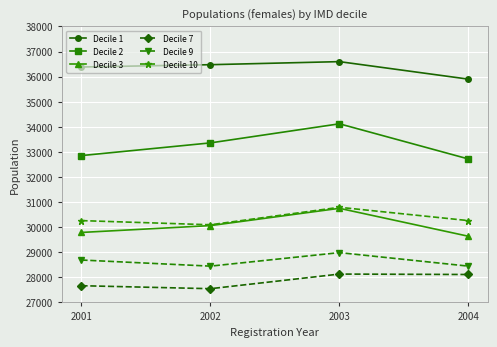

True or false: Decile 7 and Decile 1 cross at least once.

False